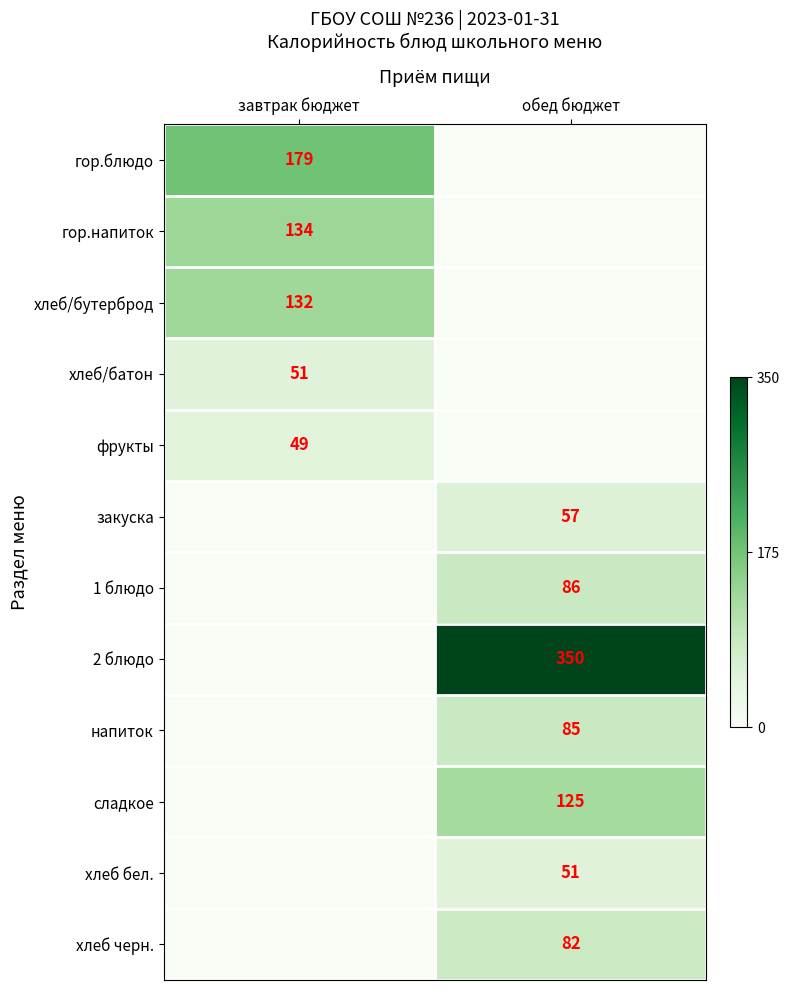

At which category does the chart reach its peak across all series?

обед бюджет